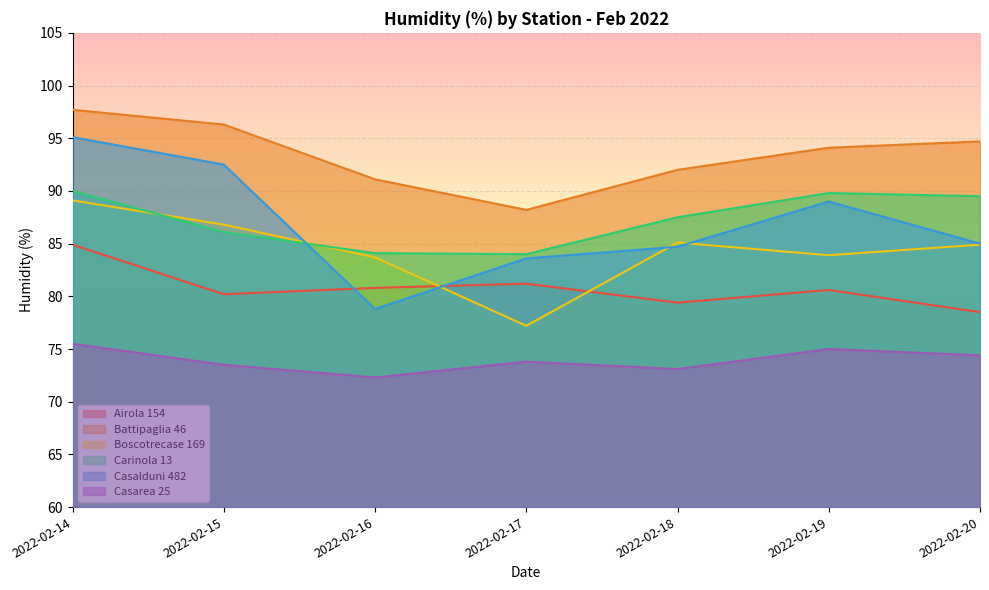

The Casarea 25 series shows 74.4 at 2022-02-20. True or false?

True